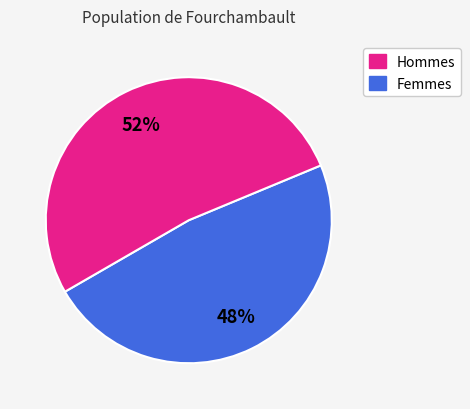

Is there any slice that represents more than half of the pie?

Yes